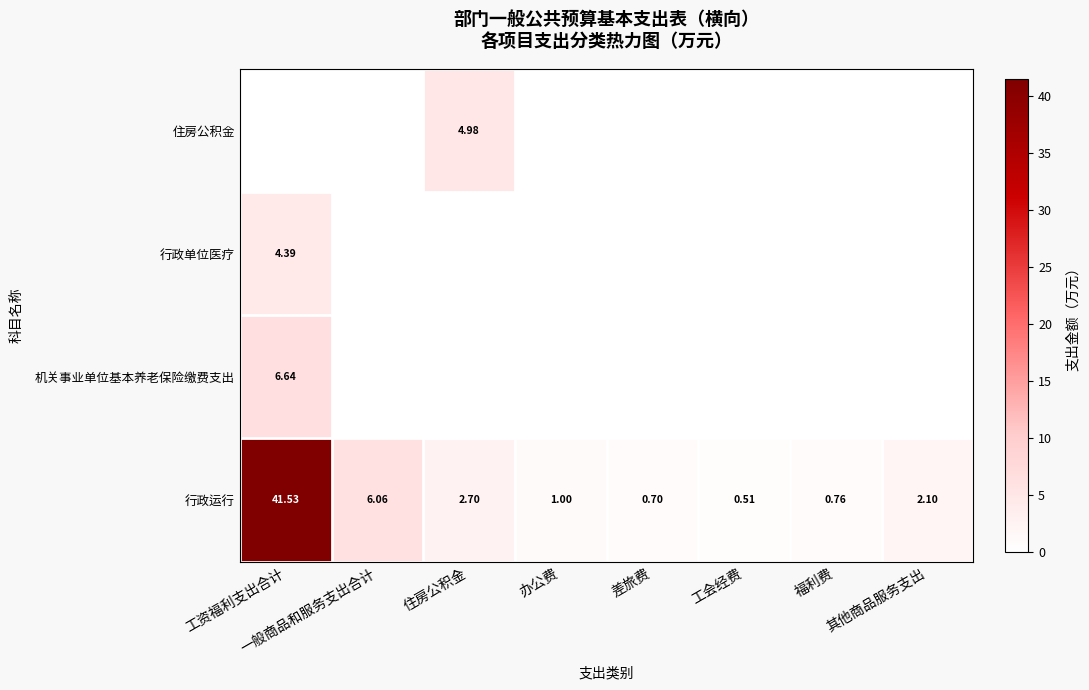

Rank the categories by 行政运行 value from lowest to highest.

工会经费, 差旅费, 福利费, 办公费, 其他商品服务支出, 住房公积金, 一般商品和服务支出合计, 工资福利支出合计